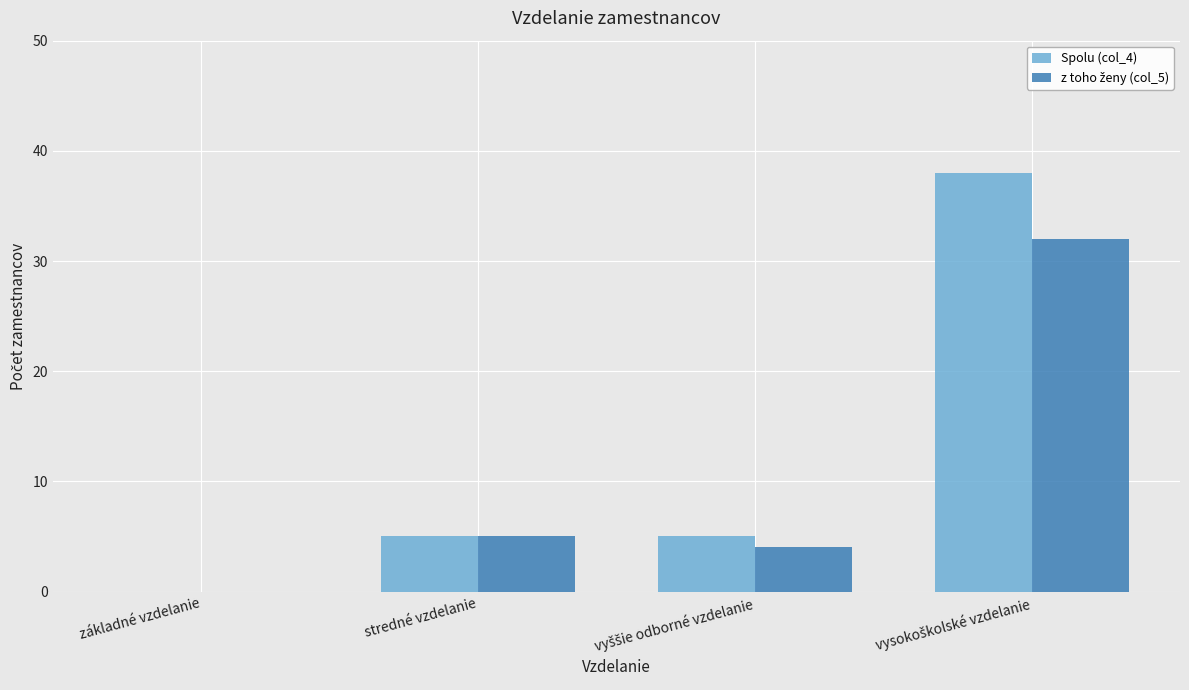

What is the sum of the Spolu (col_4) values at vyššie odborné vzdelanie and vysokoškolské vzdelanie?

43